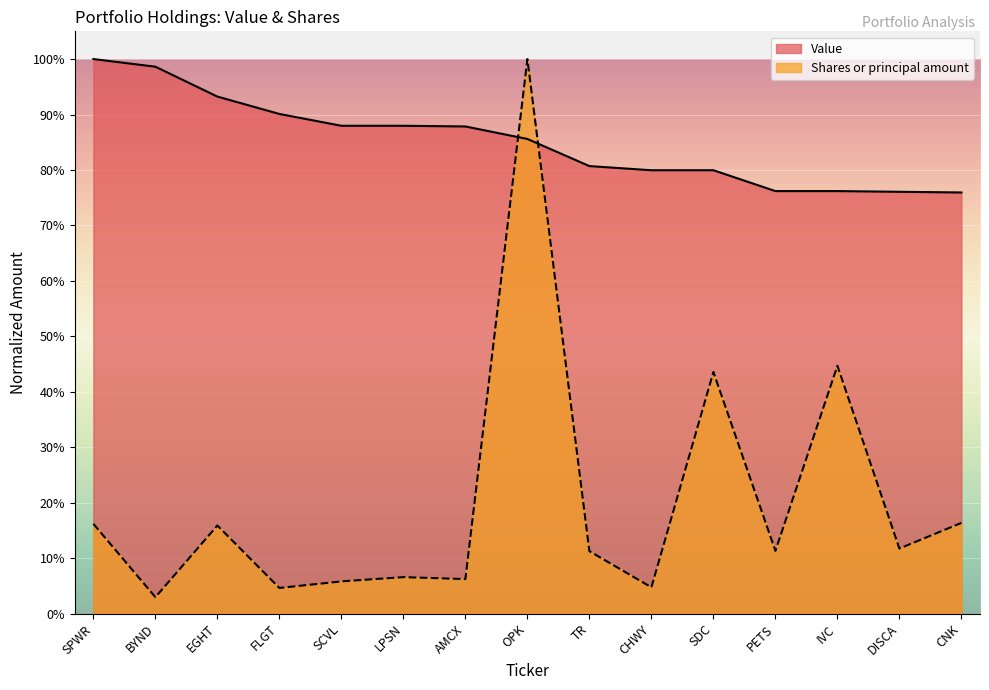

List the series in order of their peak value, lowest first.

Value, Shares or principal amount